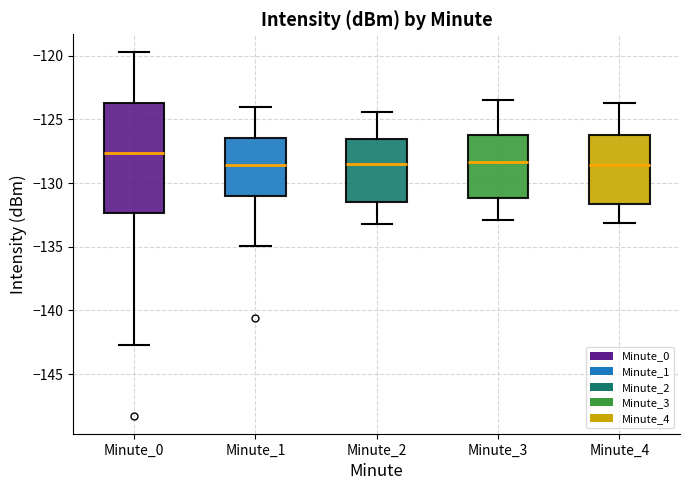

Comparing the boxes themselves (not the whiskers), which one is the tallest?

Minute_0